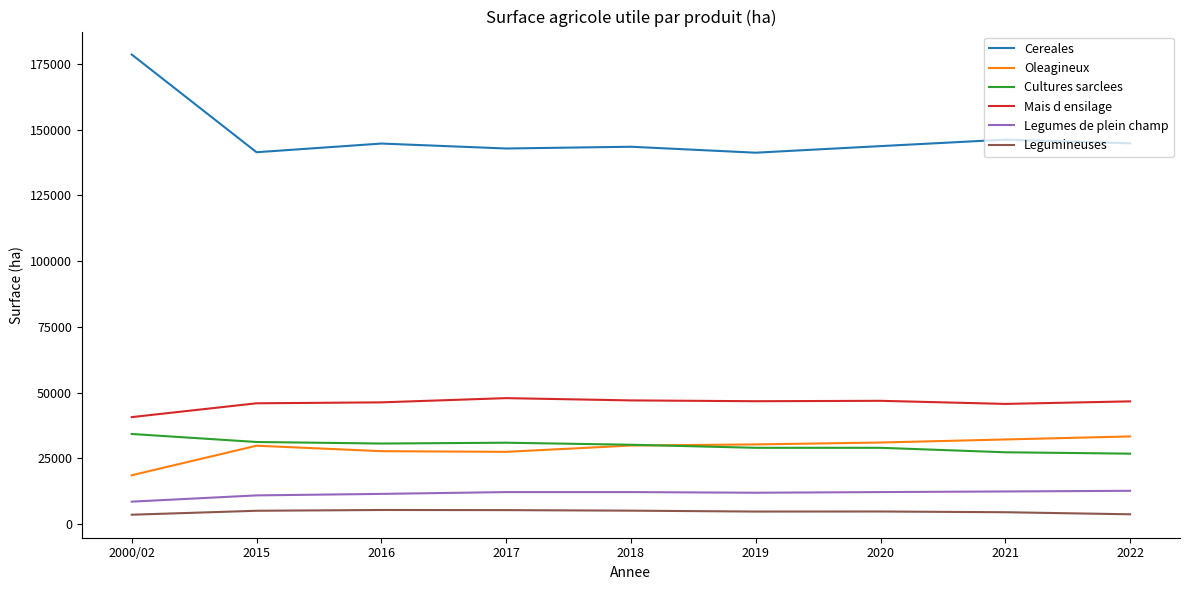

The value of Cultures sarclees at 2000/02 is 34229.3. True or false?

True